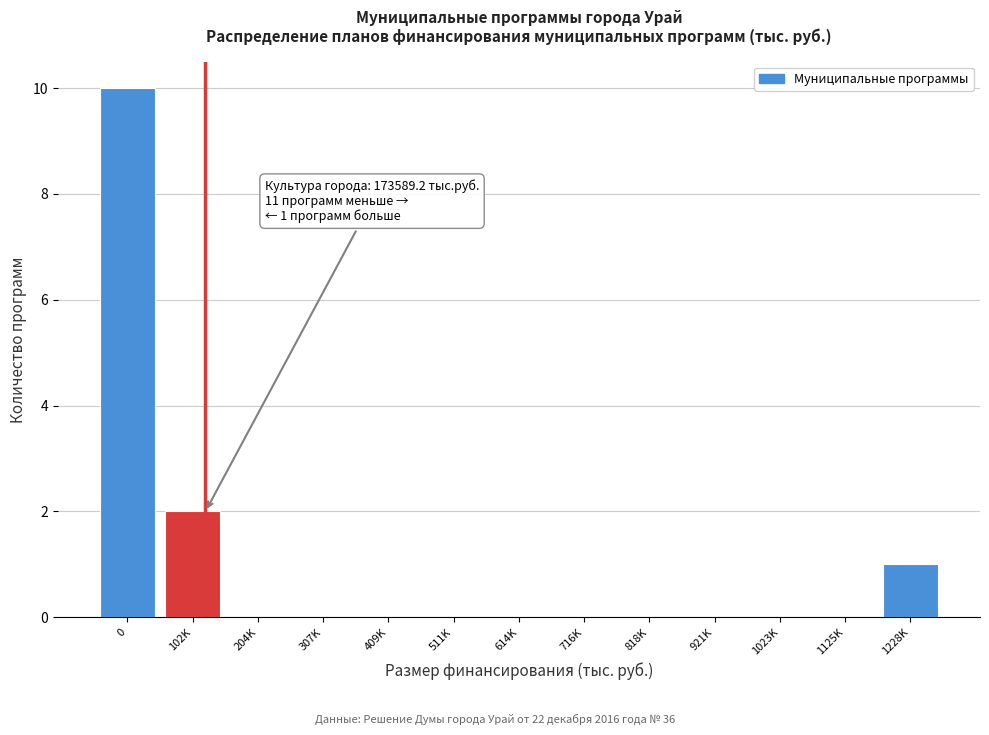

Reading left to right, transcribe all the data shown in this chart.

0=10	102K=2	204K=0	307K=0	409K=0	511K=0	614K=0	716K=0	818K=0	921K=0	1023K=0	1125K=0	1228K=1